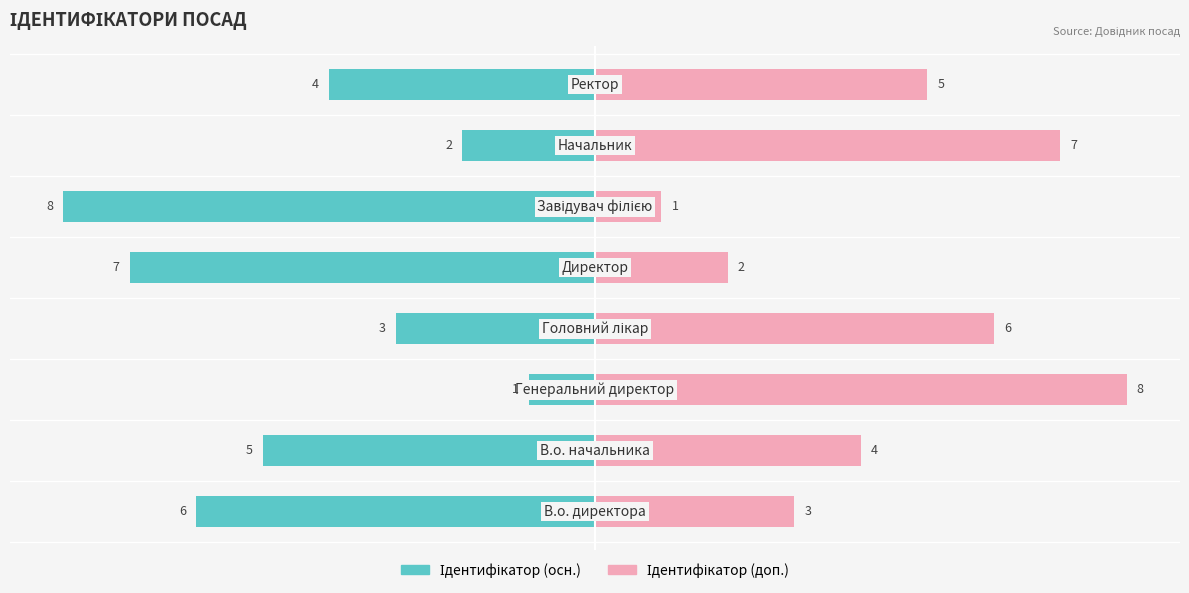

Which series changed the most between 1 and 2?

Ідентифікатор (осн.)